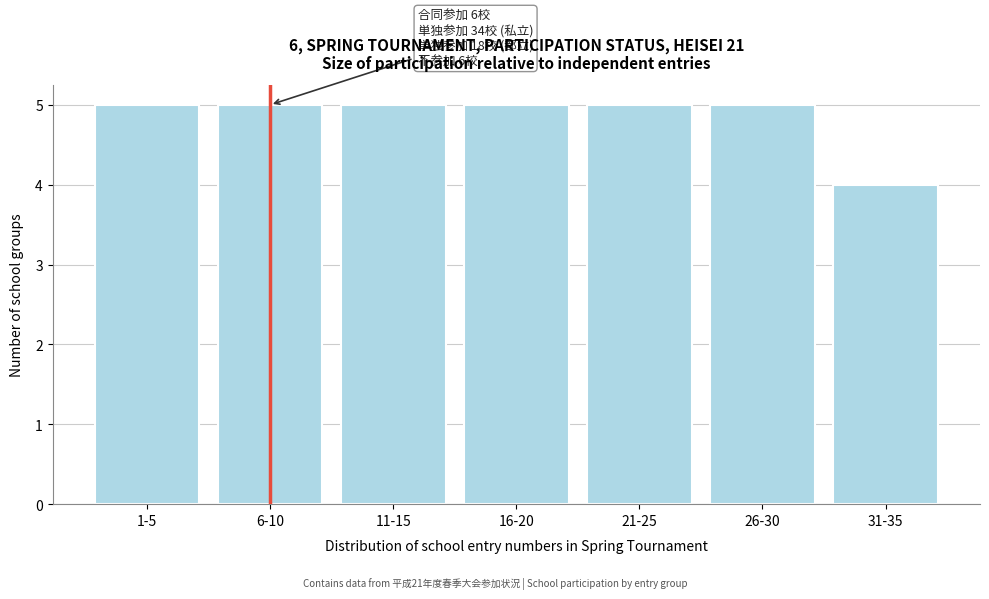

Reading right to left, what are all the values shown in this chart?

4	5	5	5	5	5	5